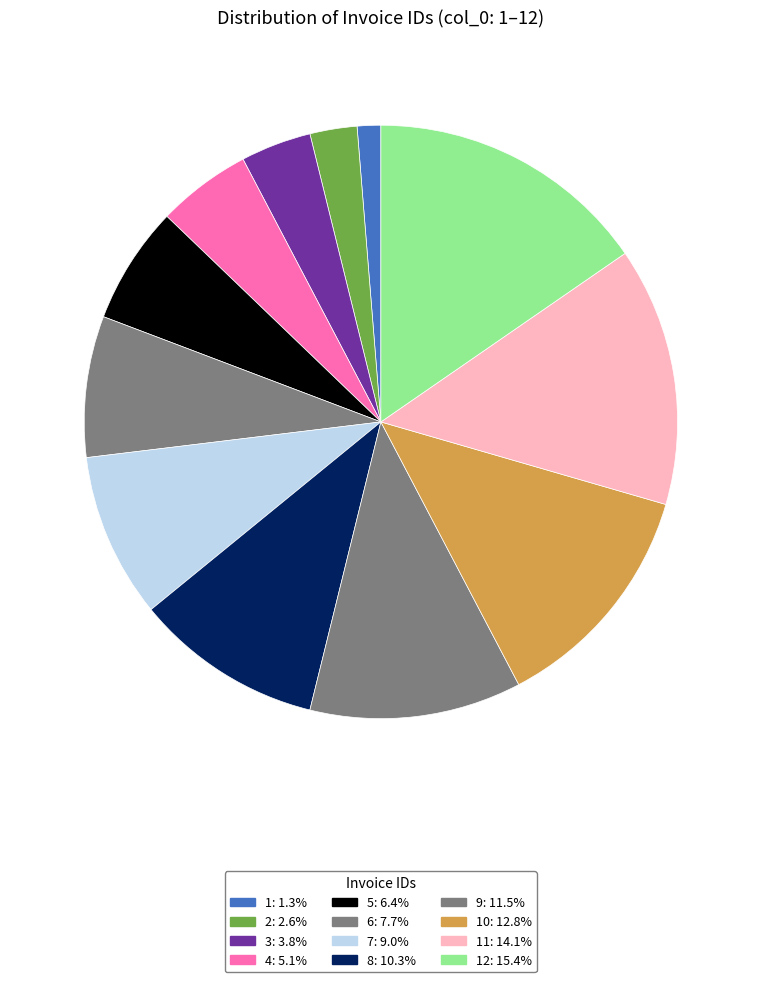

How many segments does this pie chart have?

12